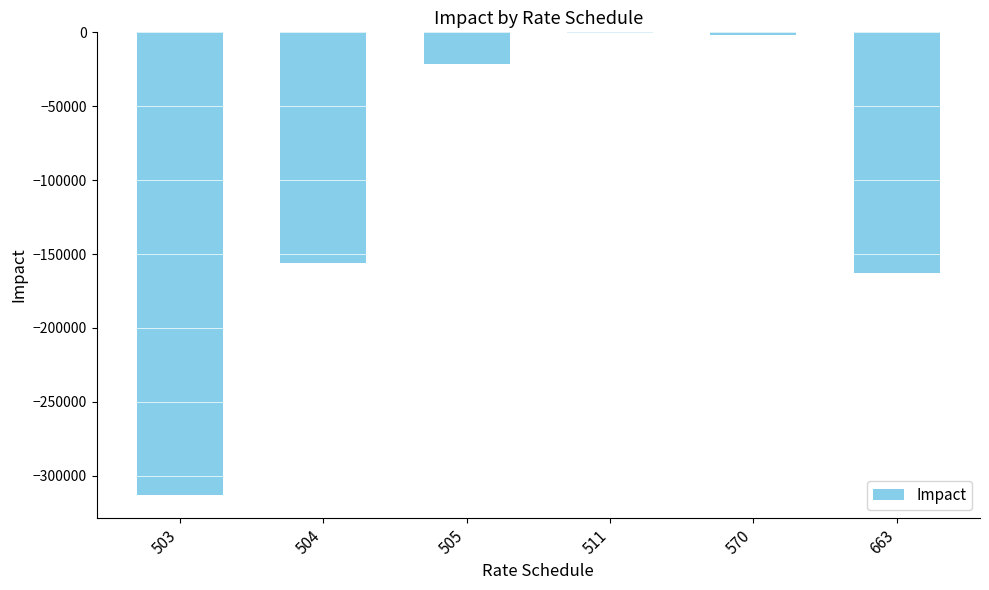

Count the number of values greater than -21513.

2